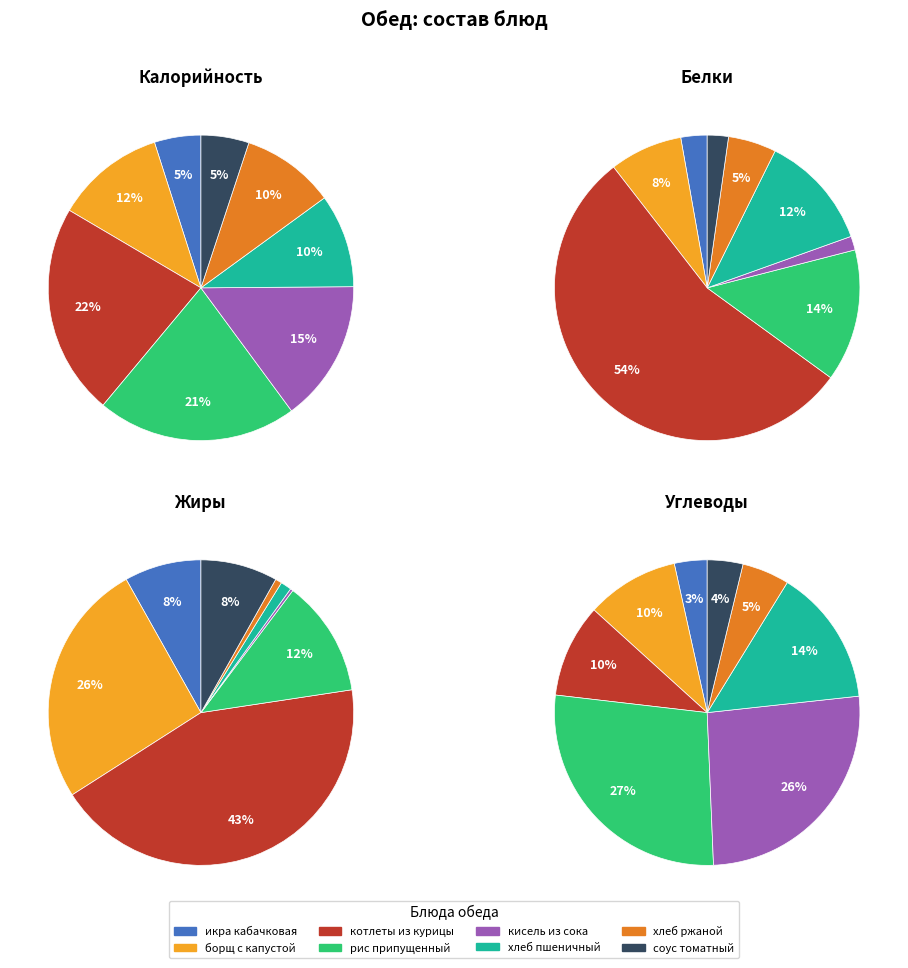

To the nearest percent, what portion does хлеб ржаной represent?

5%